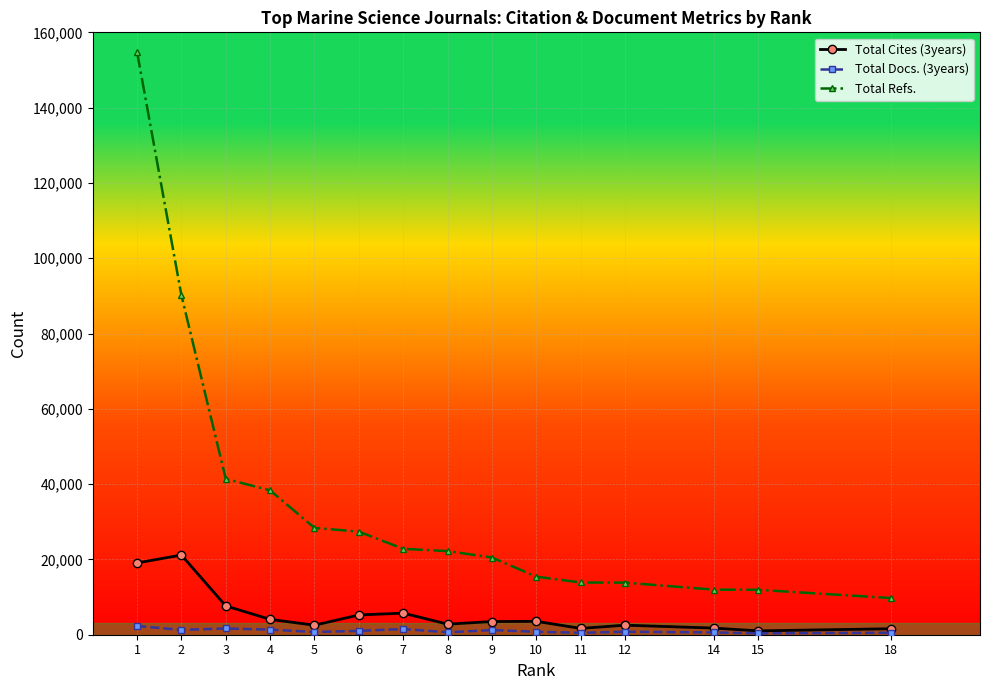

At how many categories does at least one series exceed 58109?

2